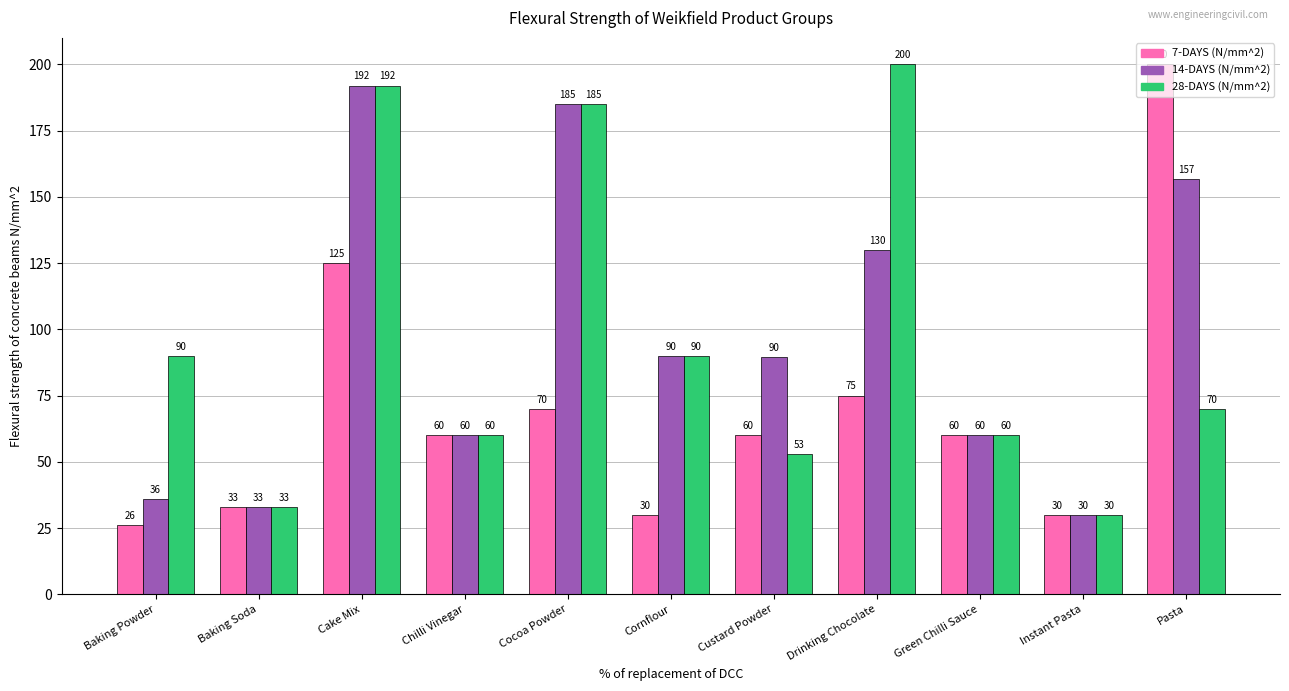

At how many categories does at least one series exceed 139?

4